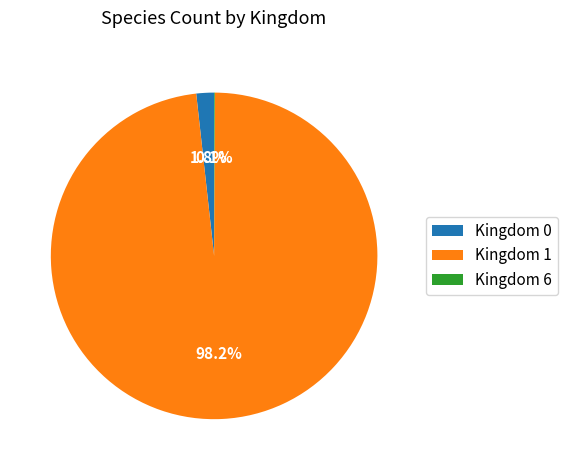

What portion of the pie excludes Kingdom 0?

98.2%